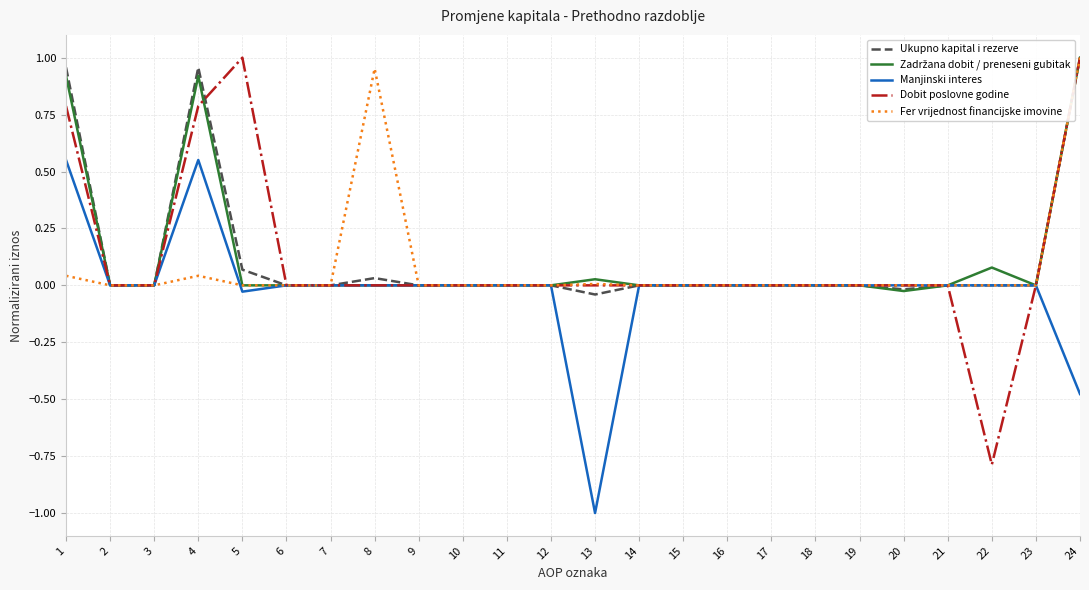

How many lines are shown in the chart?

5